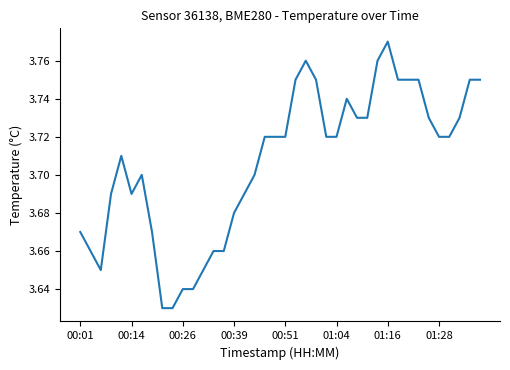

At which category does the chart reach its peak across all series?

01:16